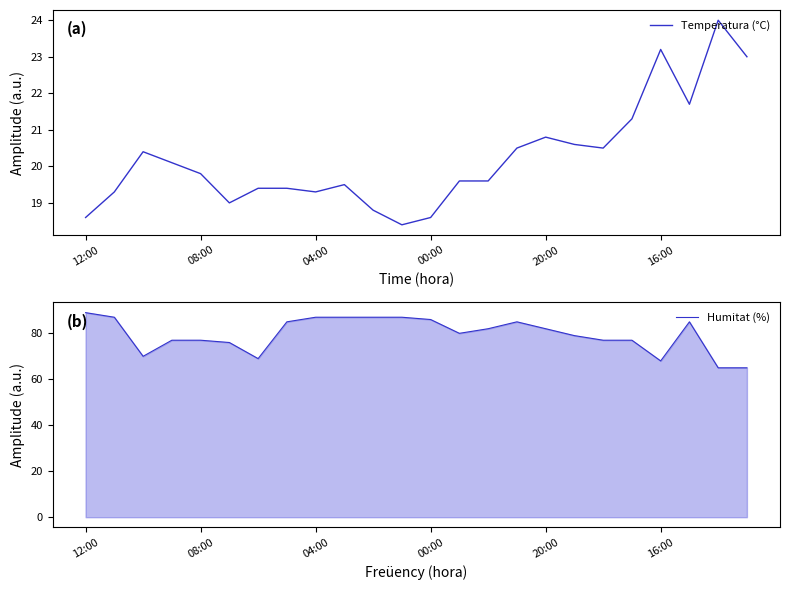

How many series are shown in this chart?

2